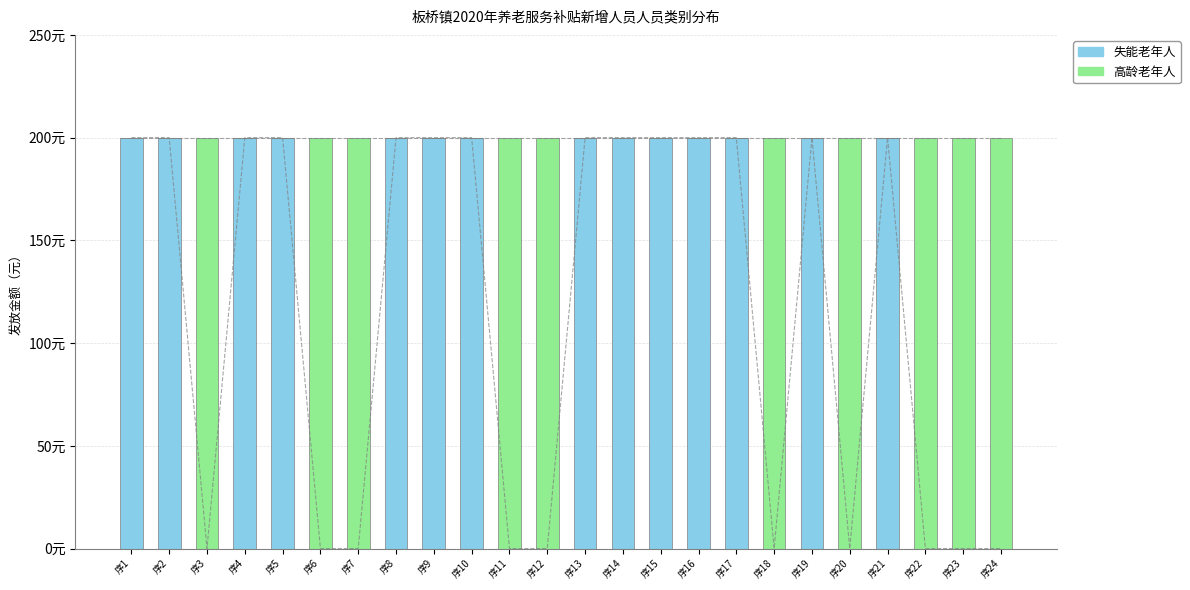

The 高龄老年人 series shows 273 at 序23. True or false?

False